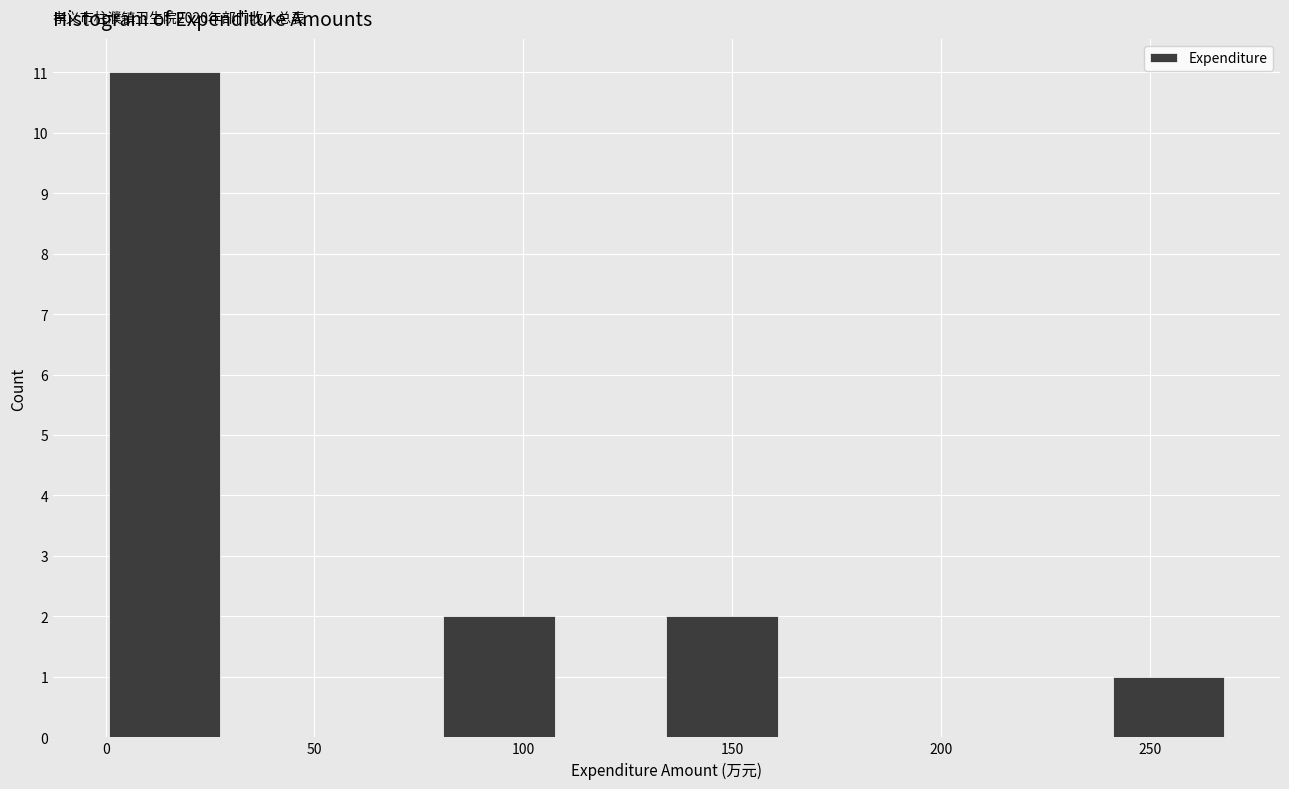

Over which range of the x-axis is the bar tallest?

0 to 25